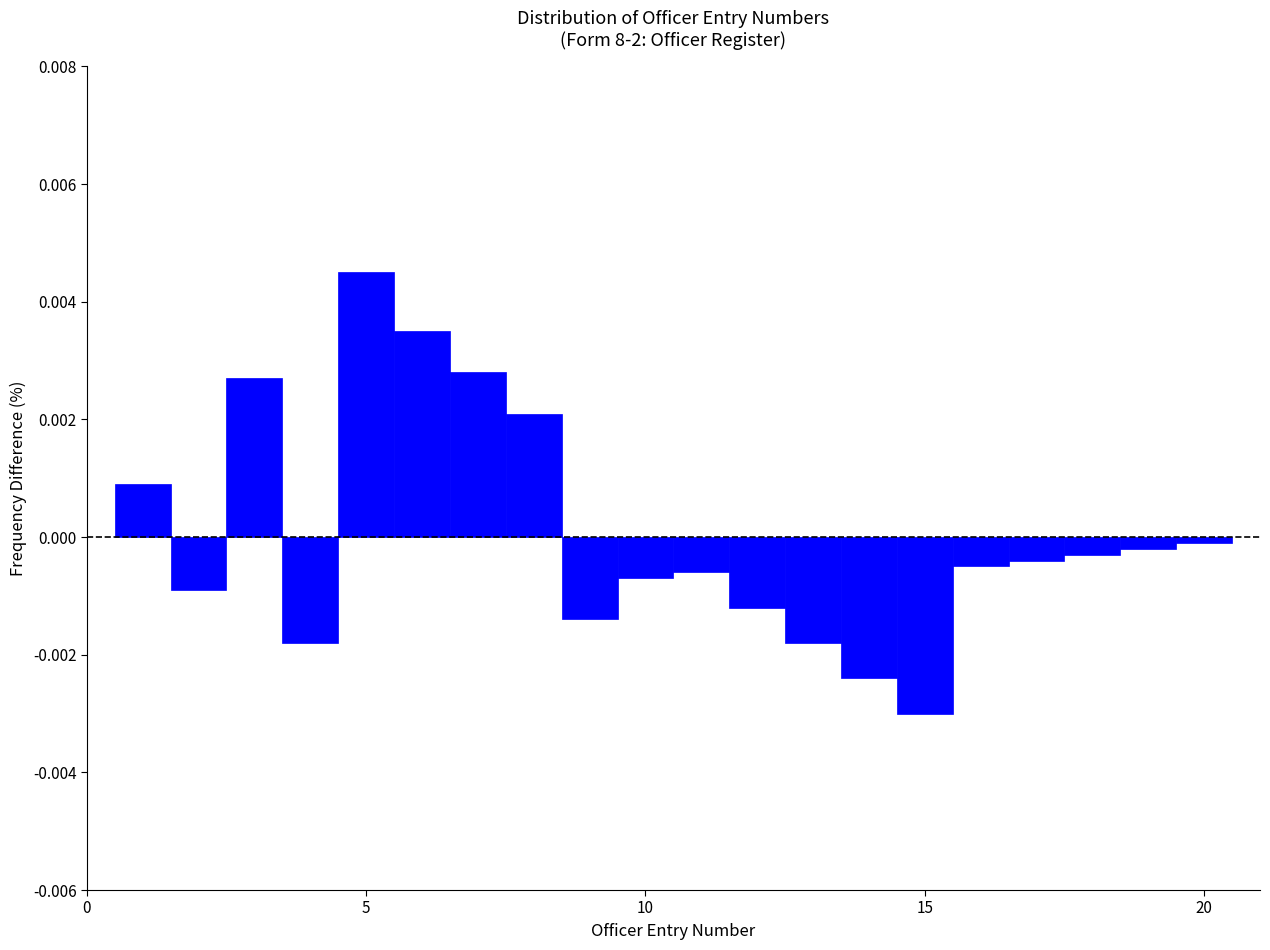

Read against the x-axis, roughly where is the centre of the tallest bar?

5.0